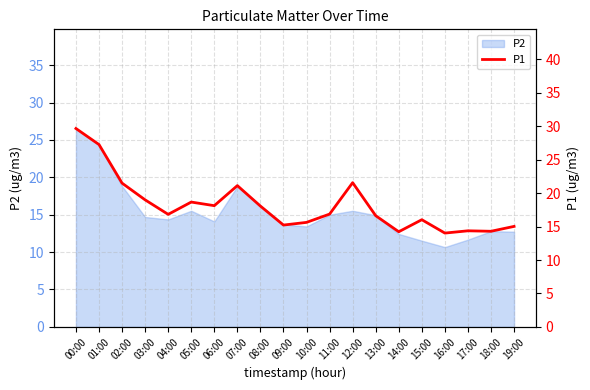

Rank the categories by value from lowest to highest.

16:00, 14:00, 18:00, 17:00, 19:00, 09:00, 10:00, 15:00, 13:00, 04:00, 11:00, 08:00, 06:00, 05:00, 03:00, 07:00, 02:00, 12:00, 01:00, 00:00